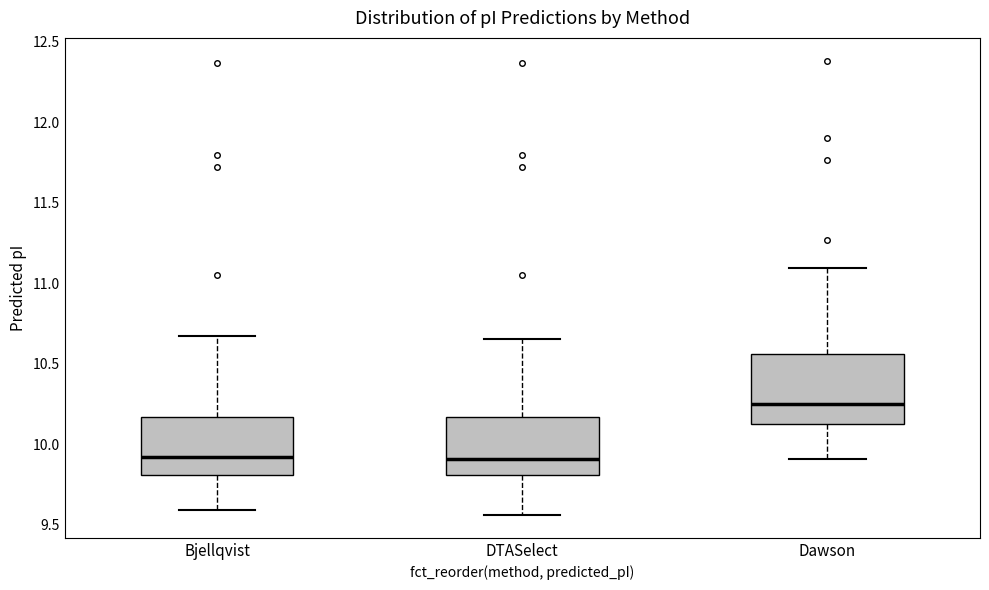

Reading left to right, read every box against the y-axis: the position of its median line, the range the box covers, and the ends of its whiskers. The values are not printed on the chart, so give them approximately, as read against the axis.

Bjellqvist: median 9.90, box 9.80 to 10.15, whiskers 9.60 to 10.65
DTASelect: median 9.90, box 9.80 to 10.15, whiskers 9.55 to 10.65
Dawson: median 10.25, box 10.15 to 10.55, whiskers 9.90 to 11.10